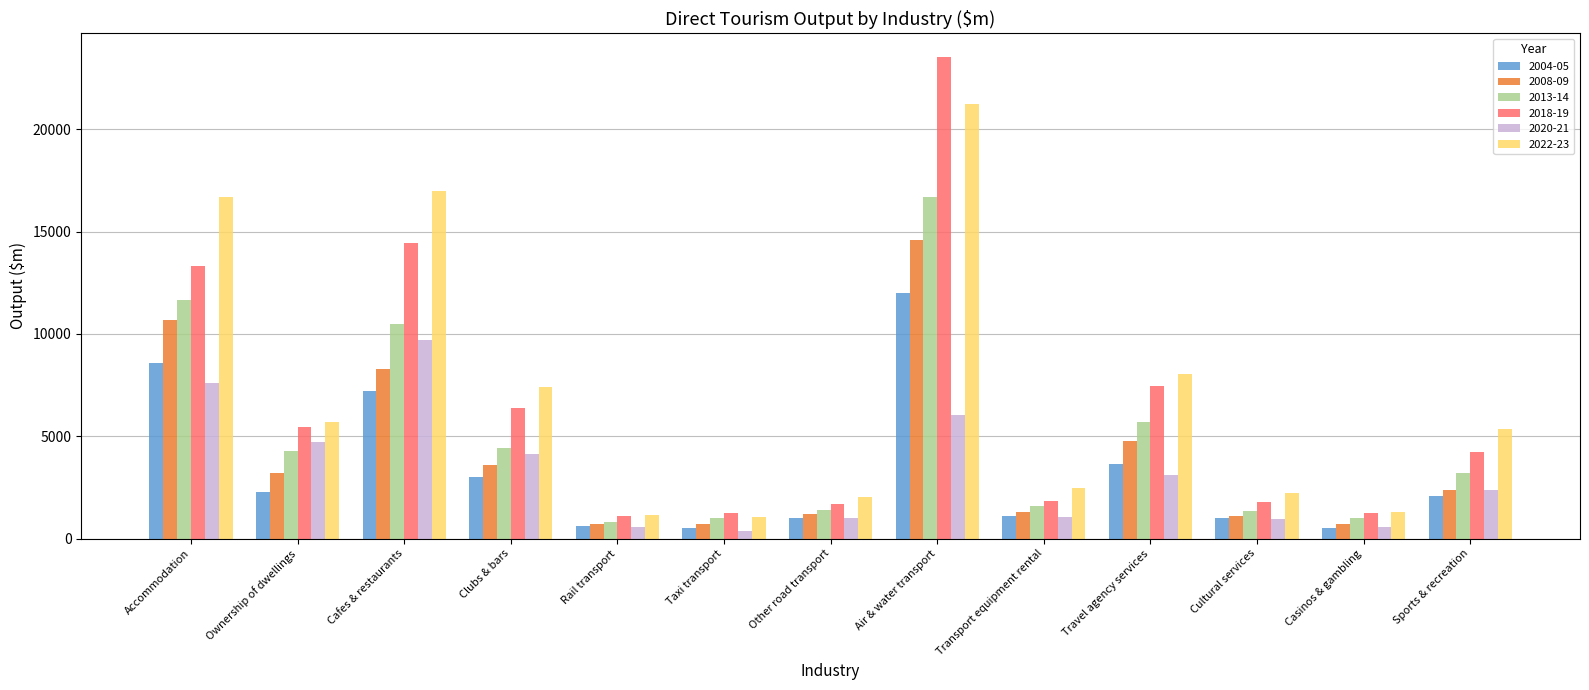

Is the value of 2022-23 at Cafes & restaurants greater than the value of 2004-05 at Rail transport?

Yes